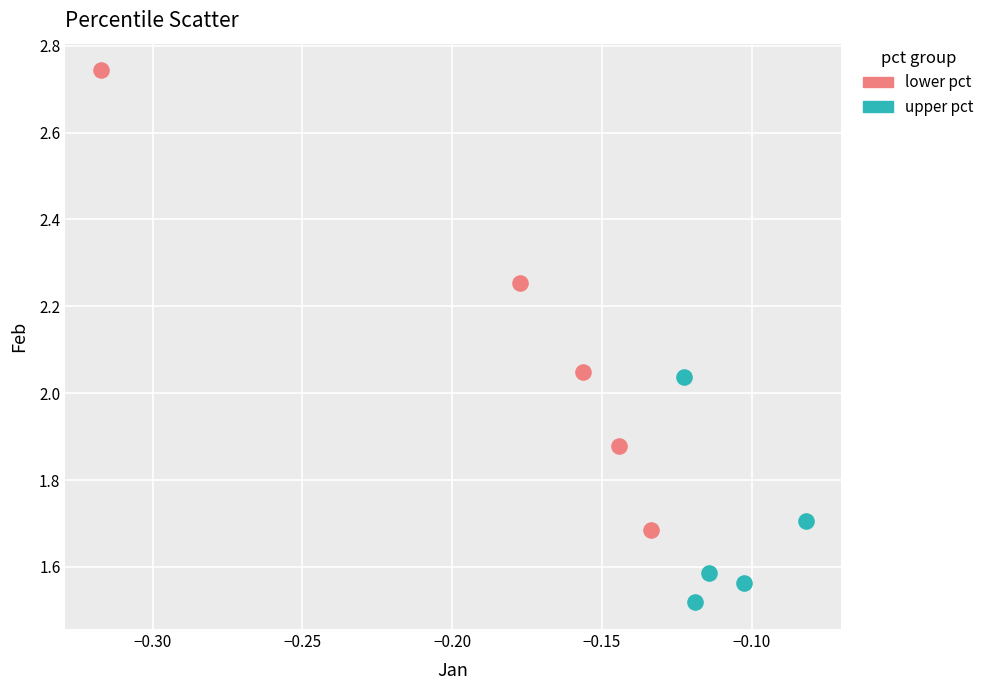

Which series has the widest spread of Y values?

lower pct